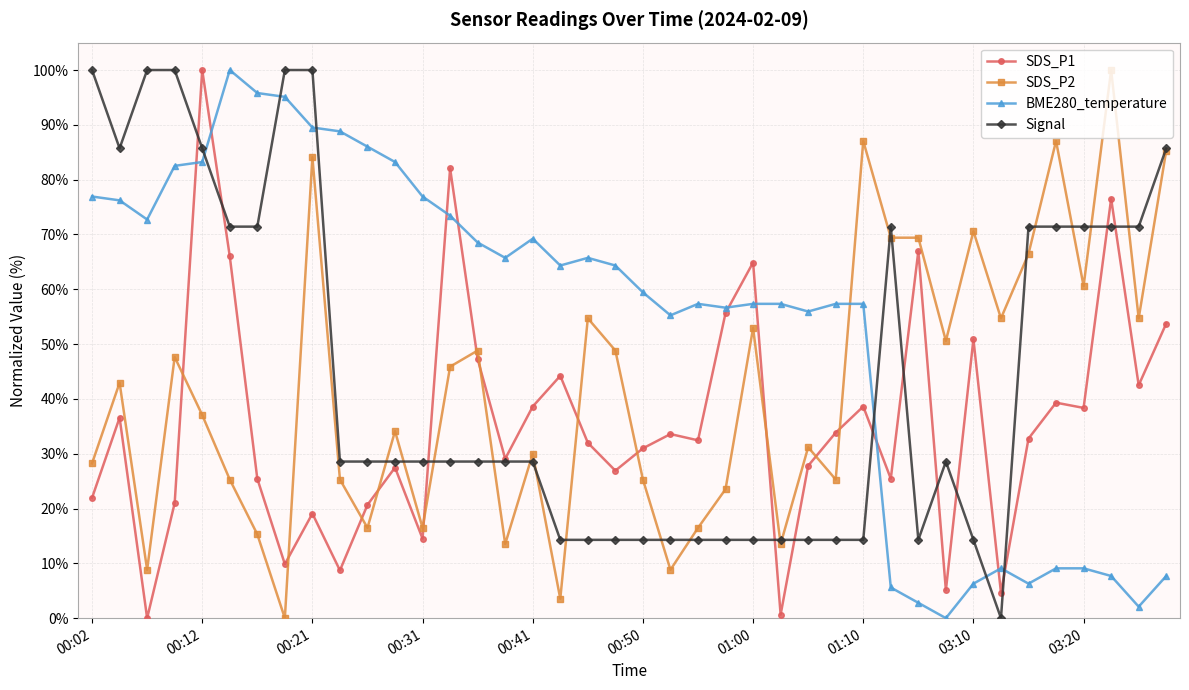

What is the highest value of the BME280_temperature series?

100.0